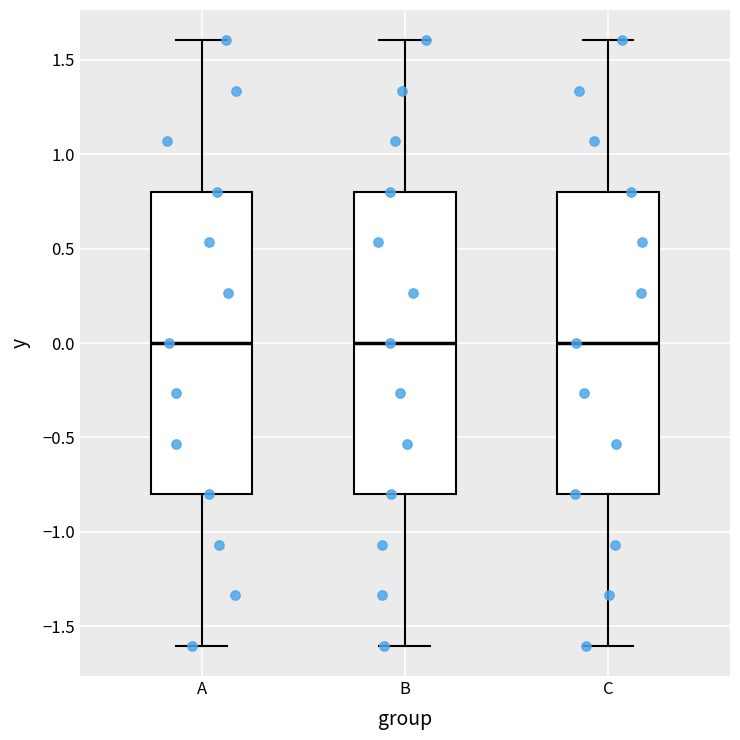

Where does the upper whisker of the box for C end on the y-axis? The values are not printed on the chart, so give them approximately, as read against the axis.

1.6